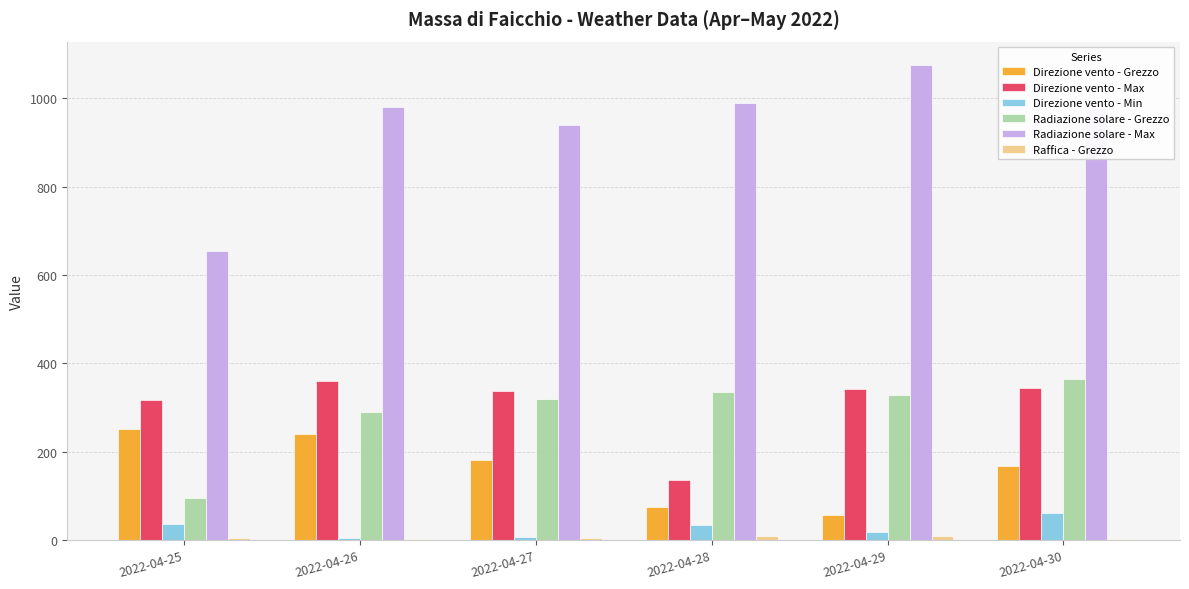

Which series has the largest total across all categories?

Radiazione solare - Max